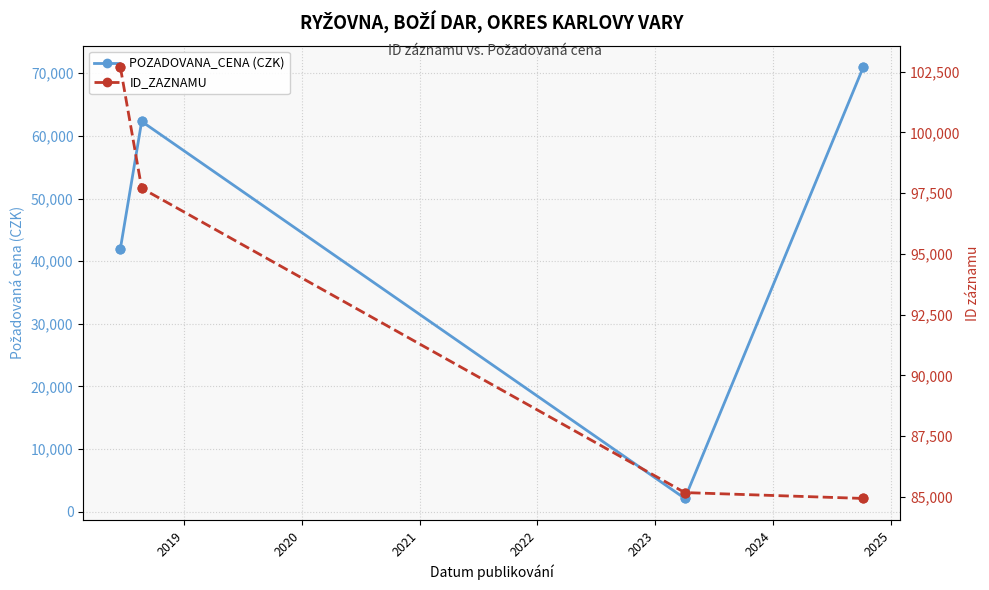

Which series reaches the maximum Y coordinate?

ID_ZAZNAMU